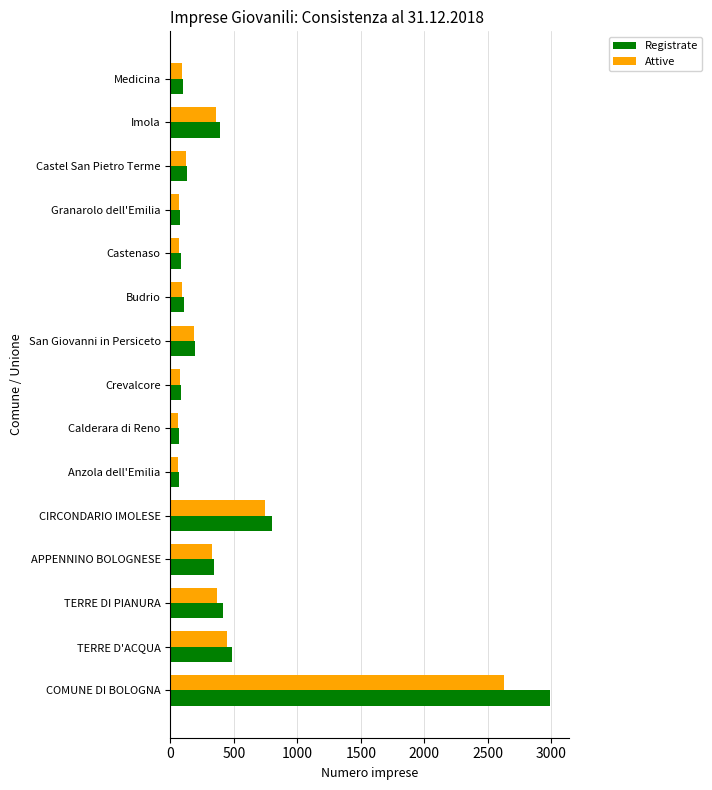

True or false: Registrate has a value of 286 at CIRCONDARIO IMOLESE.

False